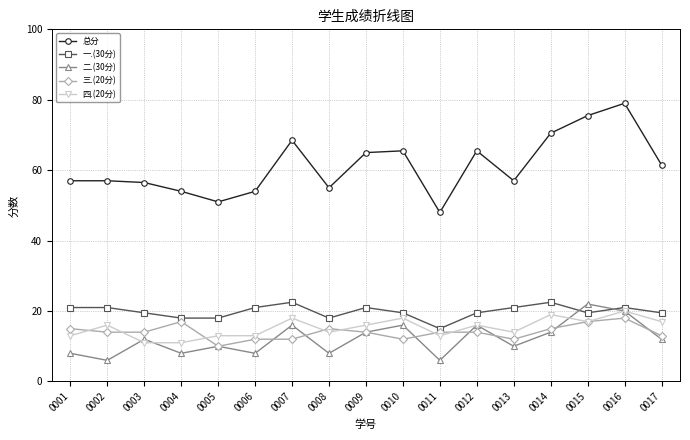

True or false: 一.(30分) and 二.(30分) intersect in this chart.

True